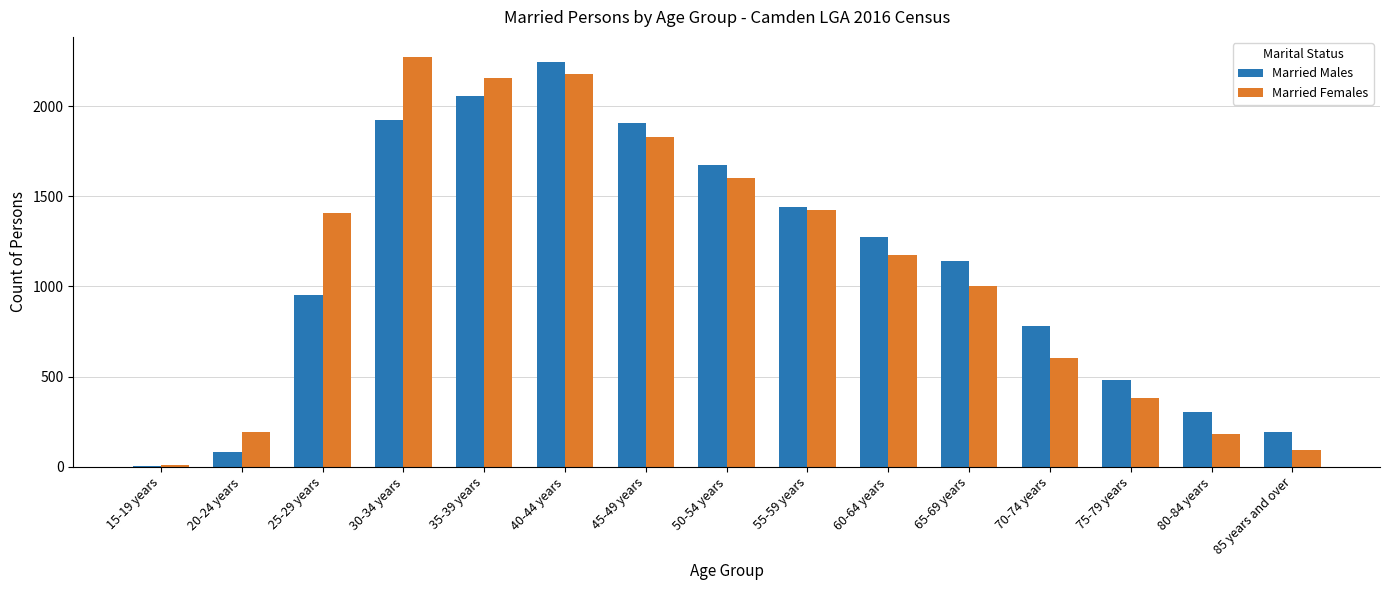

Are the bars grouped side by side (vs. stacked)?

Yes